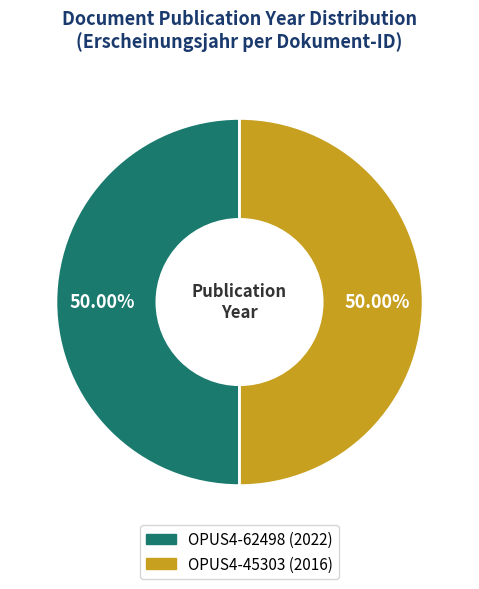

Is the sum of OPUS4-62498 and OPUS4-45303 greater than half?

Yes